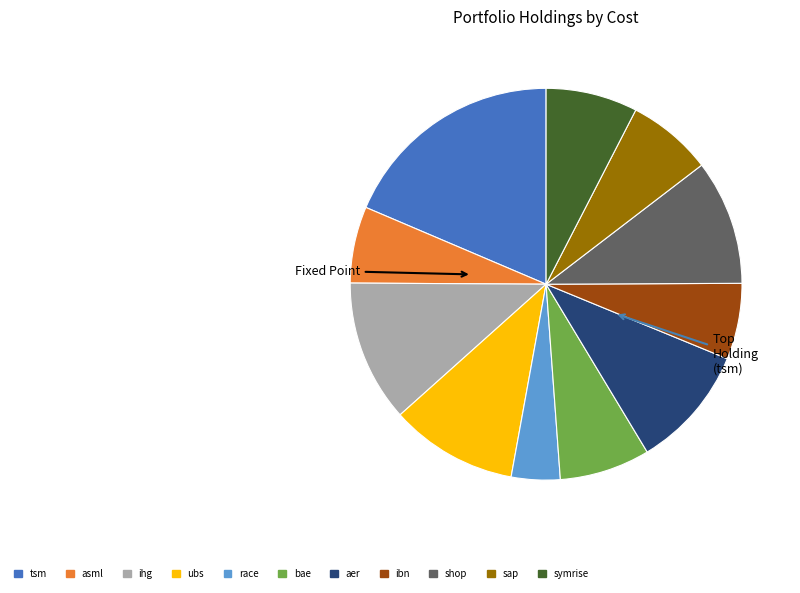

Which slice is the largest?

tsm